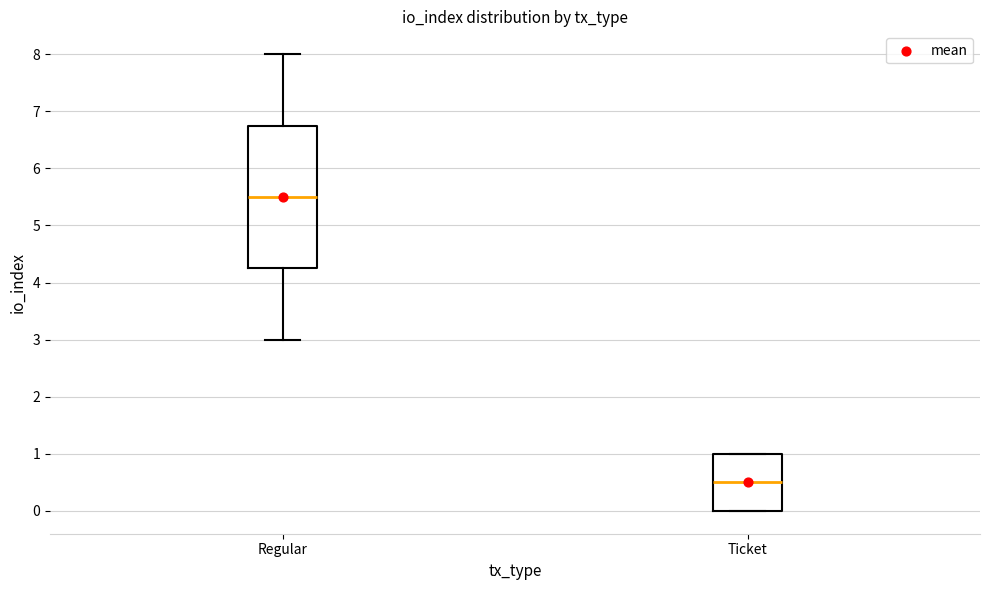

Where is the lower edge of the box for Ticket on the y-axis? The values are not printed on the chart, so give them approximately, as read against the axis.

0.0